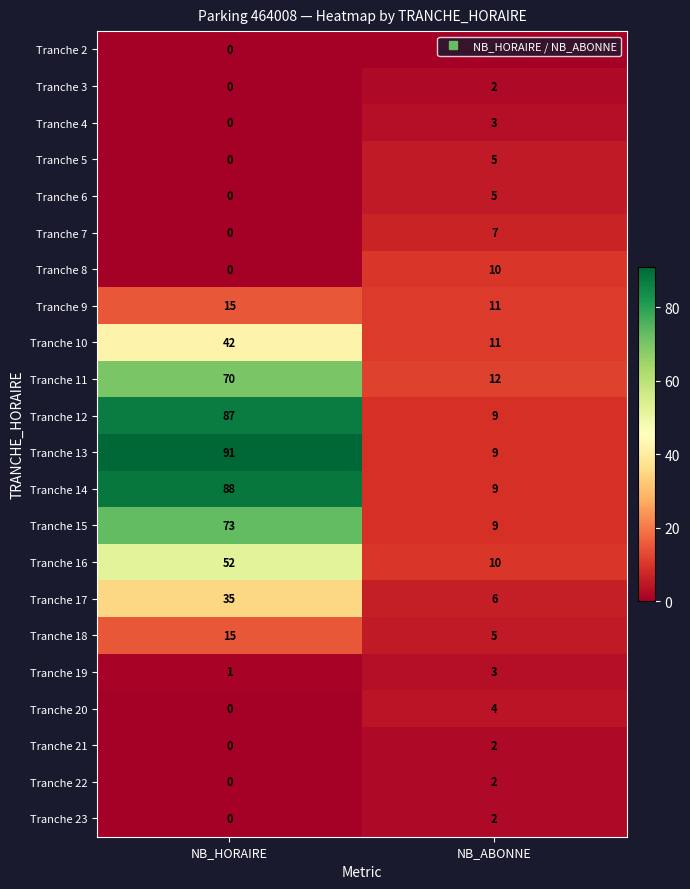

Count the number of categories in the chart.

2